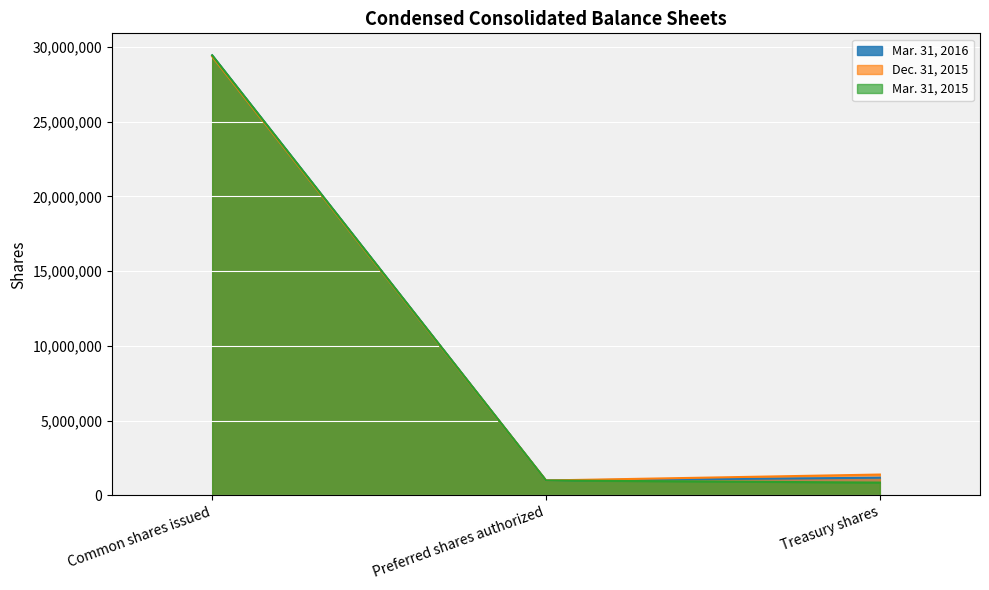

What are all the series names shown in the legend?

Mar. 31, 2016, Dec. 31, 2015, Mar. 31, 2015